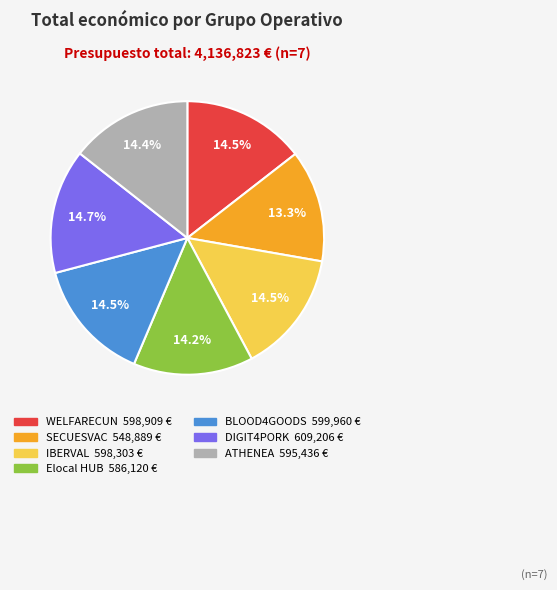

Combined, do Elocal HUB and WELFARECUN account for over 50%?

No